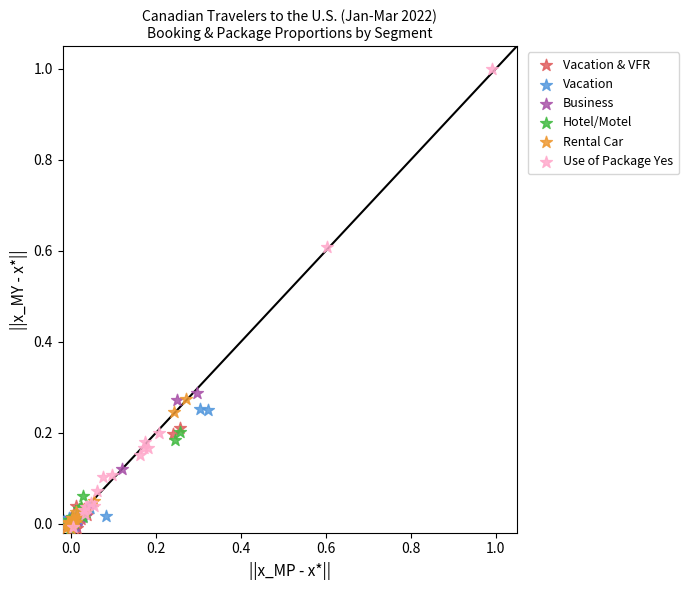

Which series contains the highest Y value?

Use of Package Yes